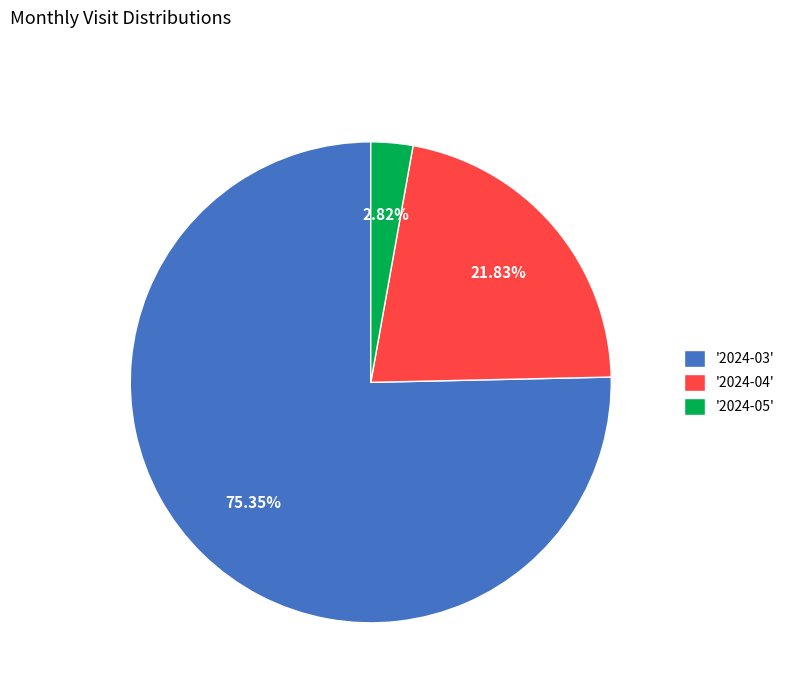

Combined, do '2024-04' and '2024-03' account for over 50%?

Yes